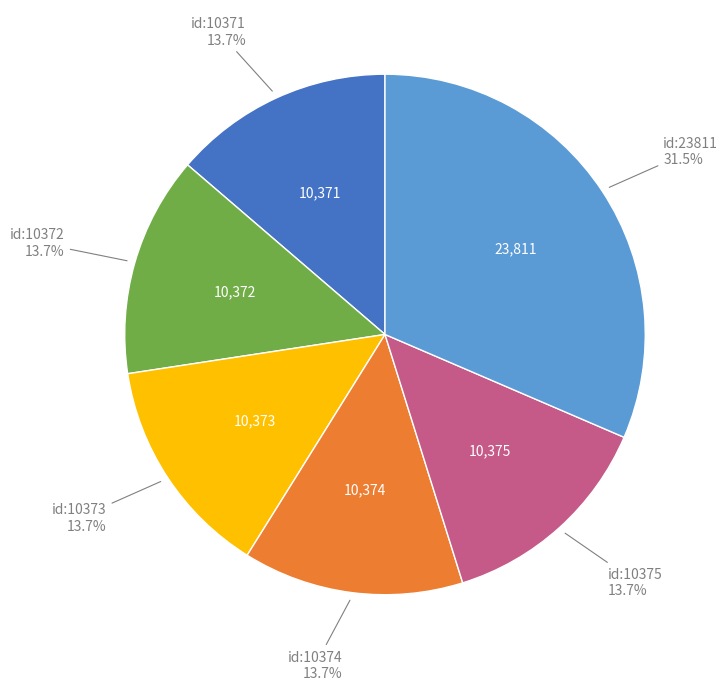

Is there a majority slice in this chart?

No